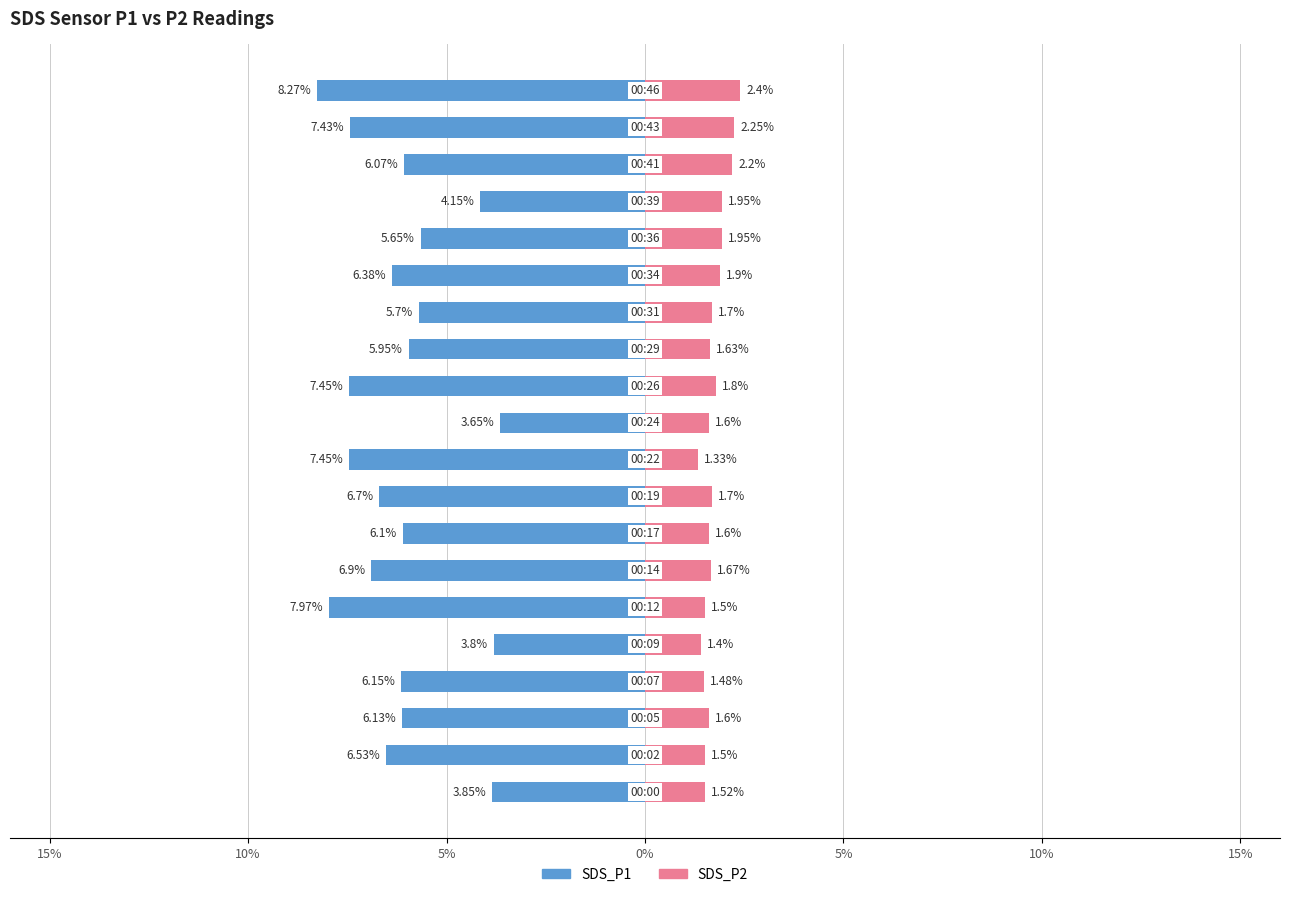

What are all the series names shown in the legend?

SDS_P1, SDS_P2